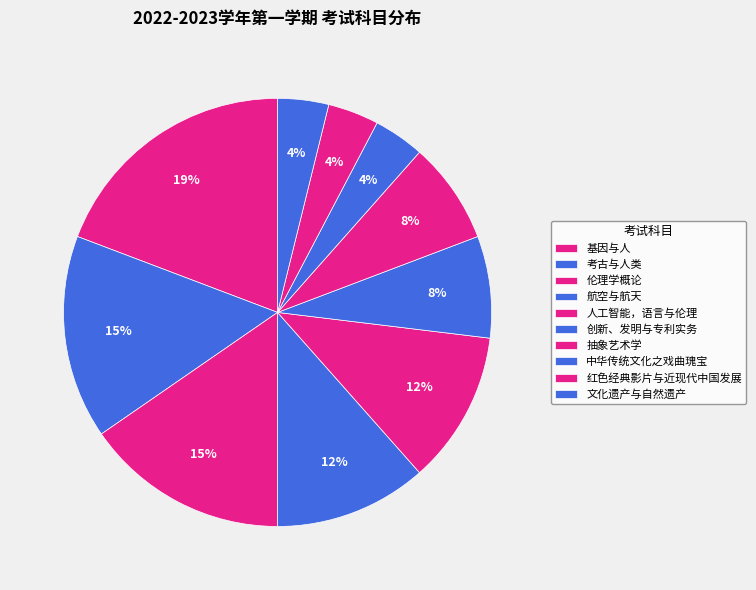

How many slices are in this pie chart?

10